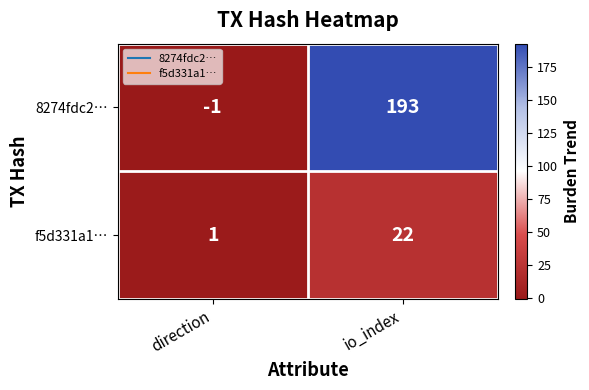

Reading left to right, list all the values displayed in this chart.

8274fdc2…: -1	193
f5d331a1…: 1	22